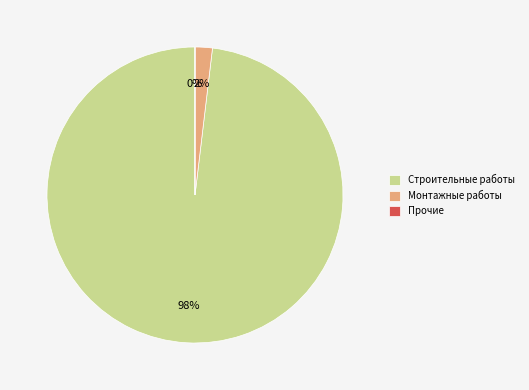

True or false: Монтажные работы accounts for 2% of the total.

True